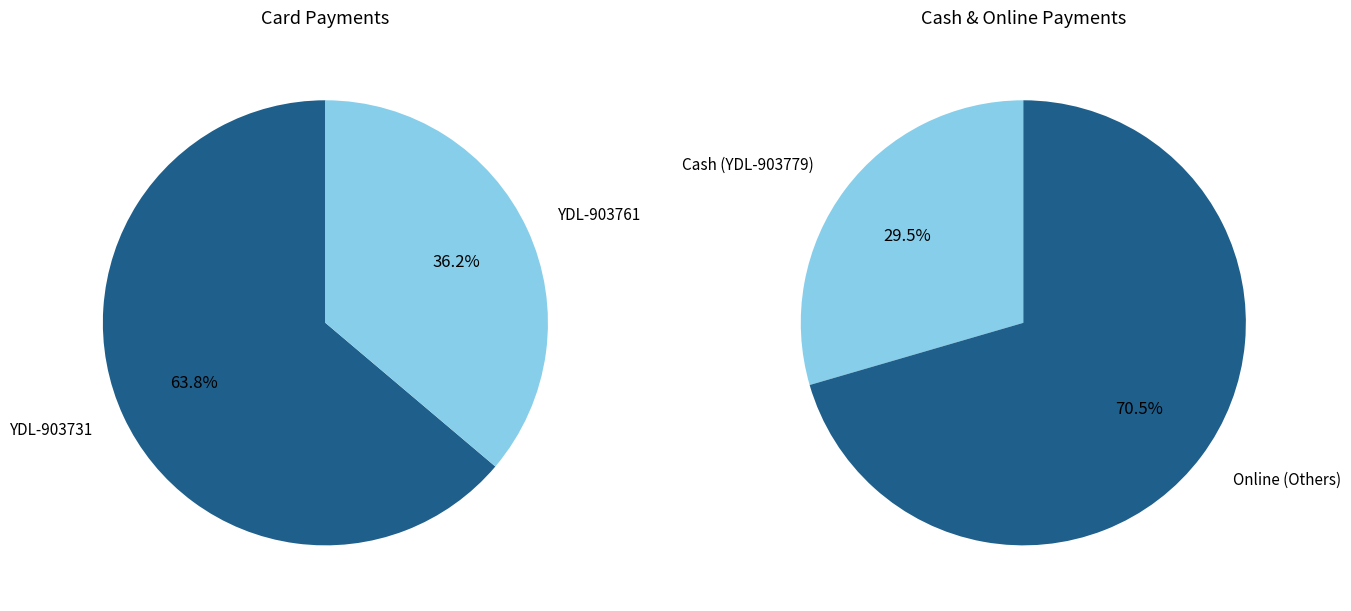

What percentage is the YDL-903731 slice, to the nearest percent?

64%